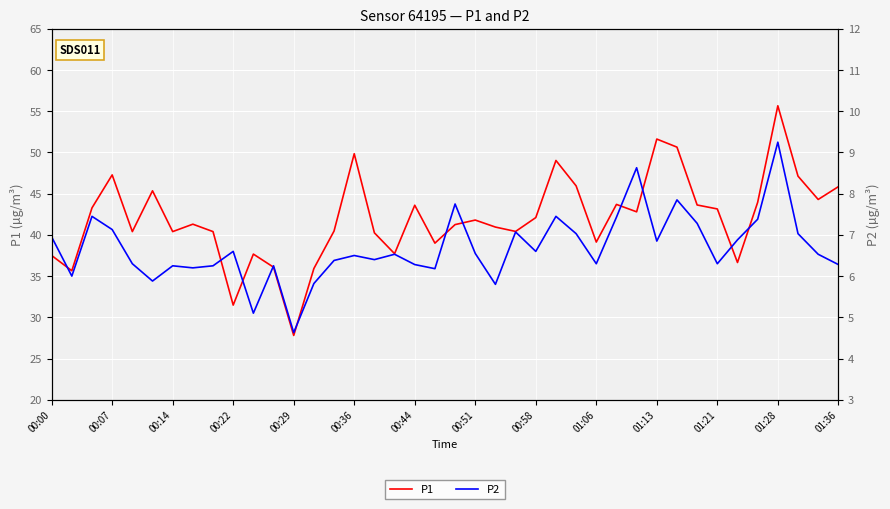

Count the number of data series in this chart.

2